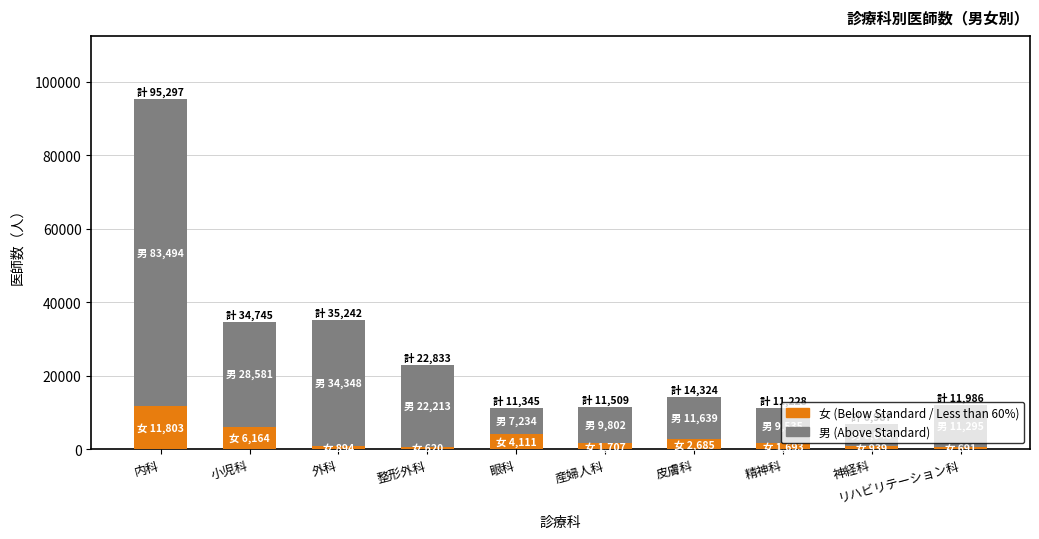

At which category is the sum across all series the highest?

内科